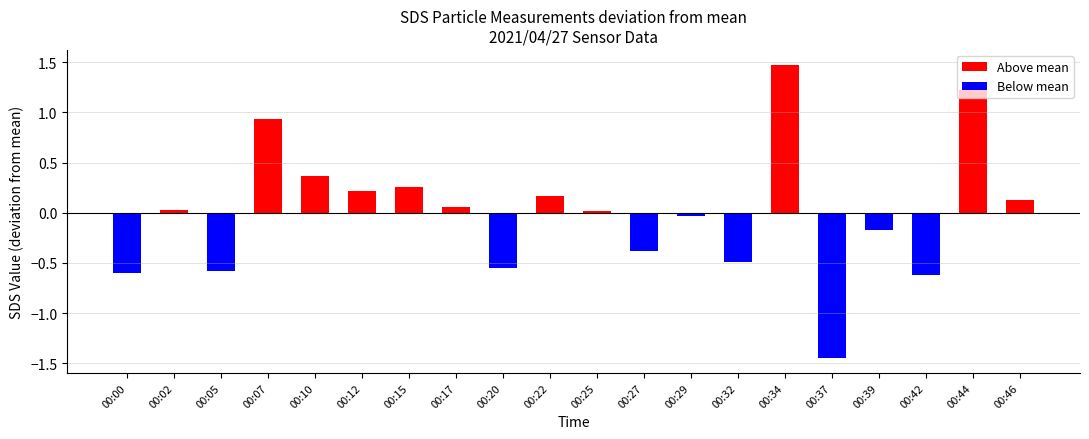

What is the sum of the Above mean values at 00:46 and 00:10?

0.5